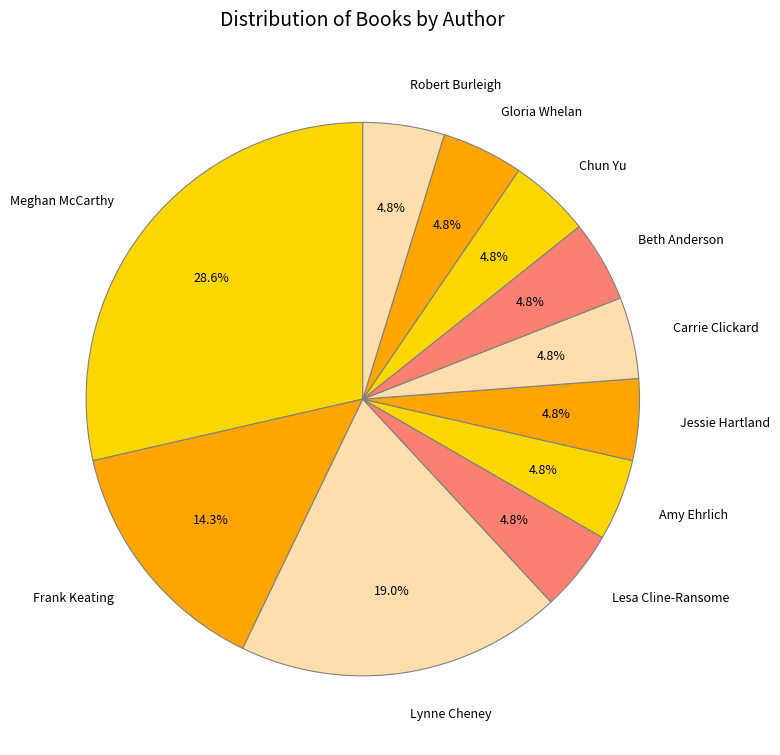

Is it true that Chun Yu is 5% of the pie?

True